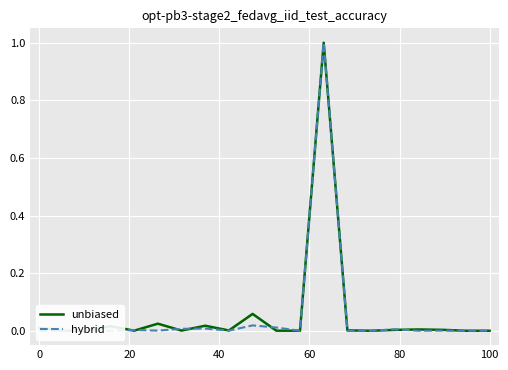

What is the maximum value for unbiased?

1.0